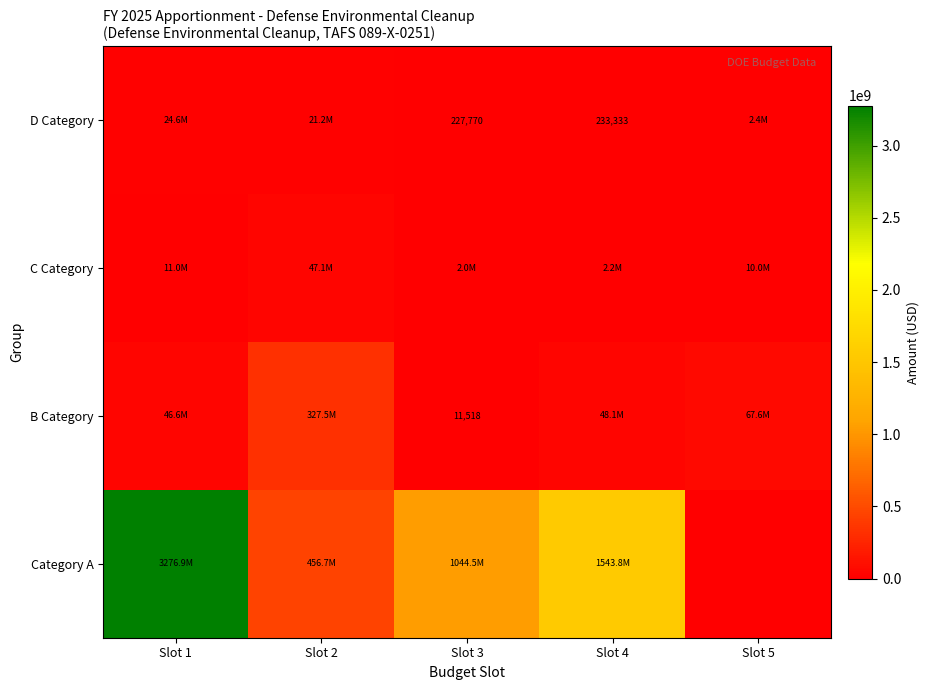

Is the value of B Category at Slot 4 greater than the value of C Category at Slot 3?

Yes